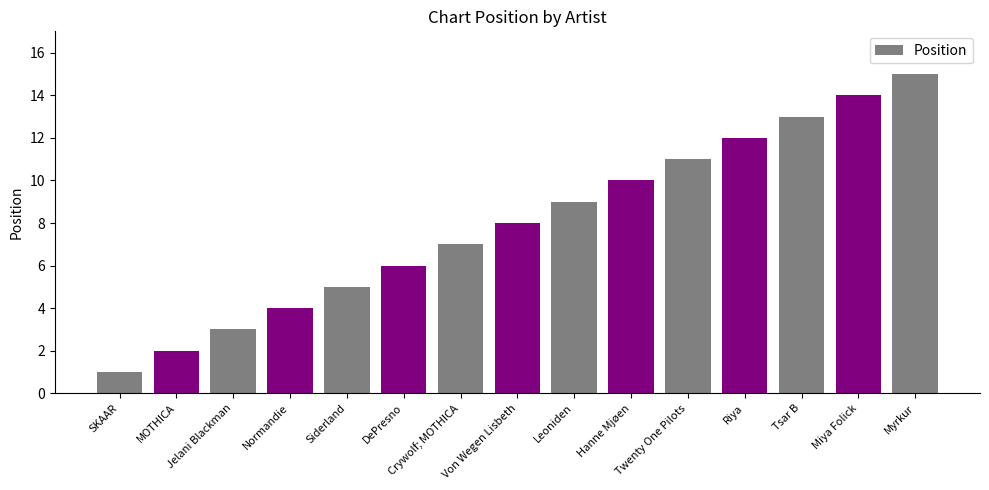

List the labels in order of value, smallest first.

SKAAR, MOTHICA, Jelani Blackman, Normandie, Siderland, DePresno, Crywolf; MOTHICA, Von Wegen Lisbeth, Leoniden, Hanne Mjøen, Twenty One Pilots, Riya, Tsar B, Miya Folick, Myrkur